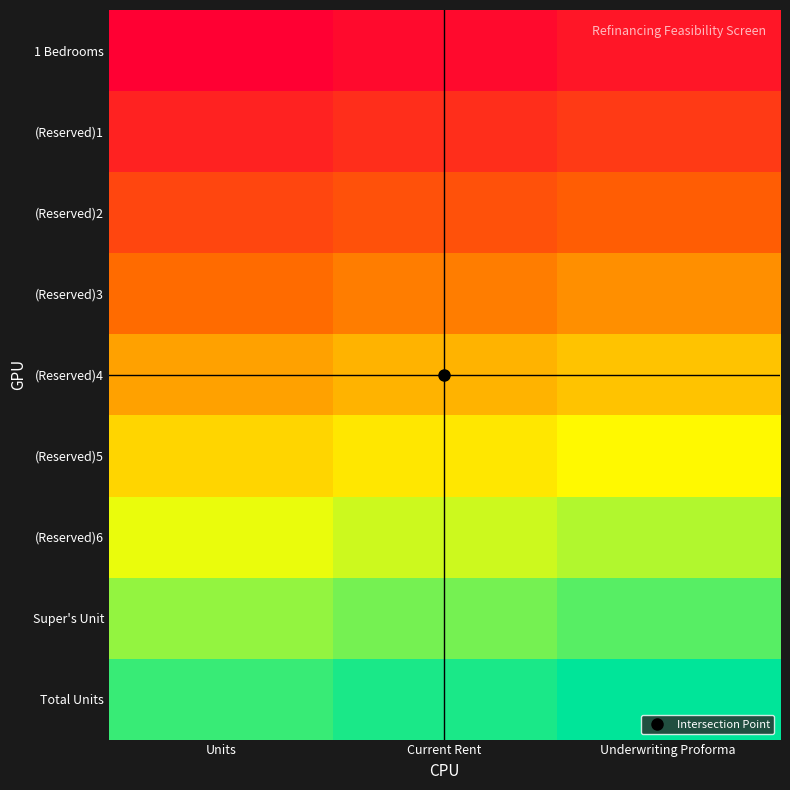

What is the total value across all series at Current Rent?

4.5